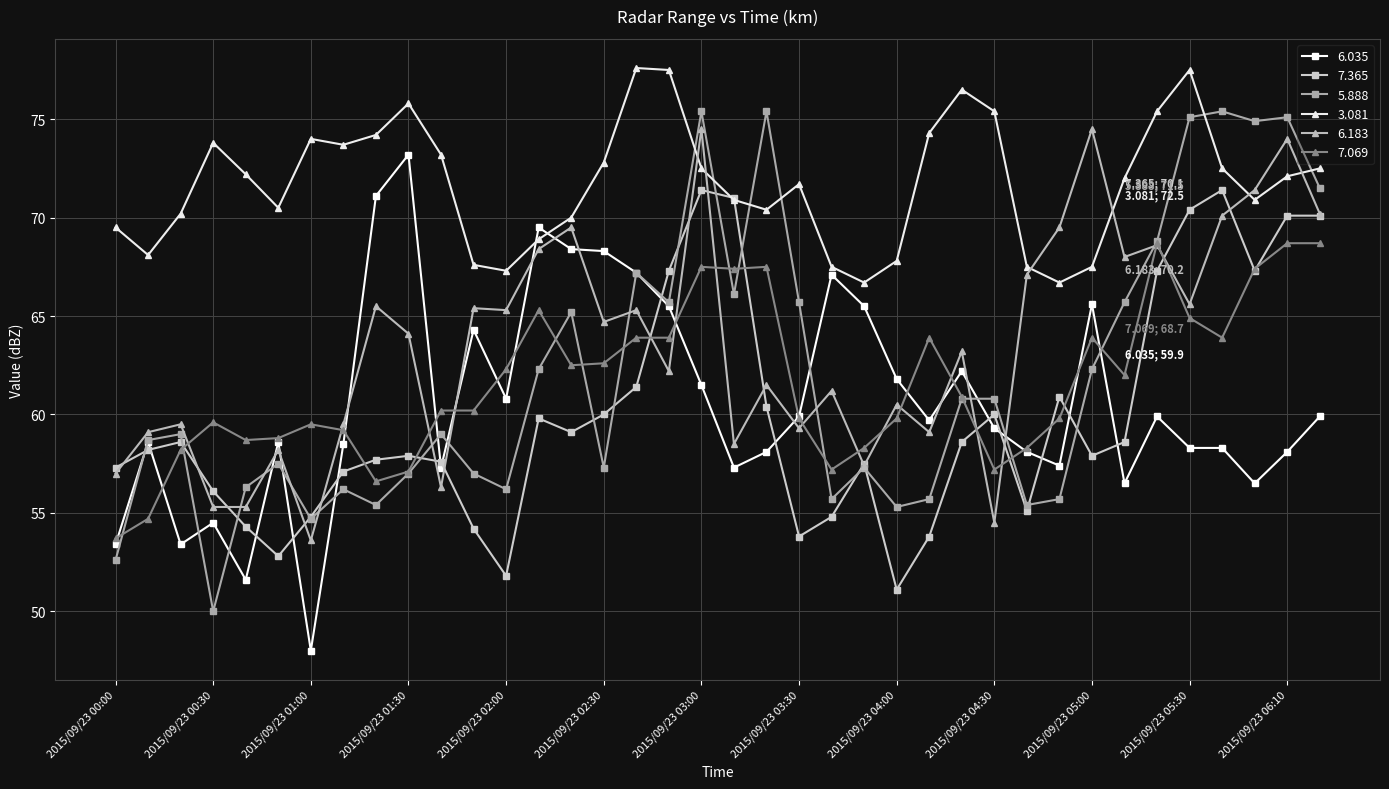

Which series ends up on top after the final intersection of 3.081 and 6.035?

3.081